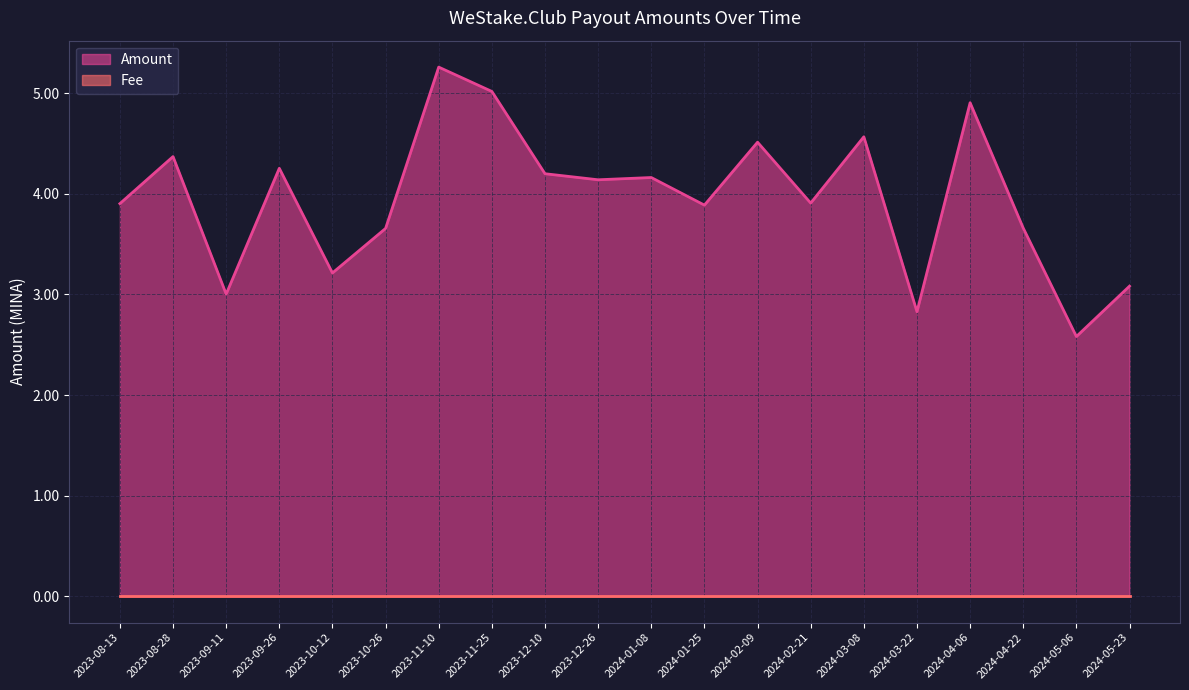

At which label does the data first exceed 4?

2023-08-28